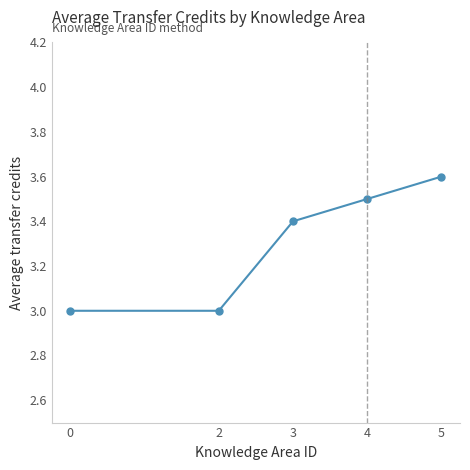

What is the minimum value shown in the chart?

3.0